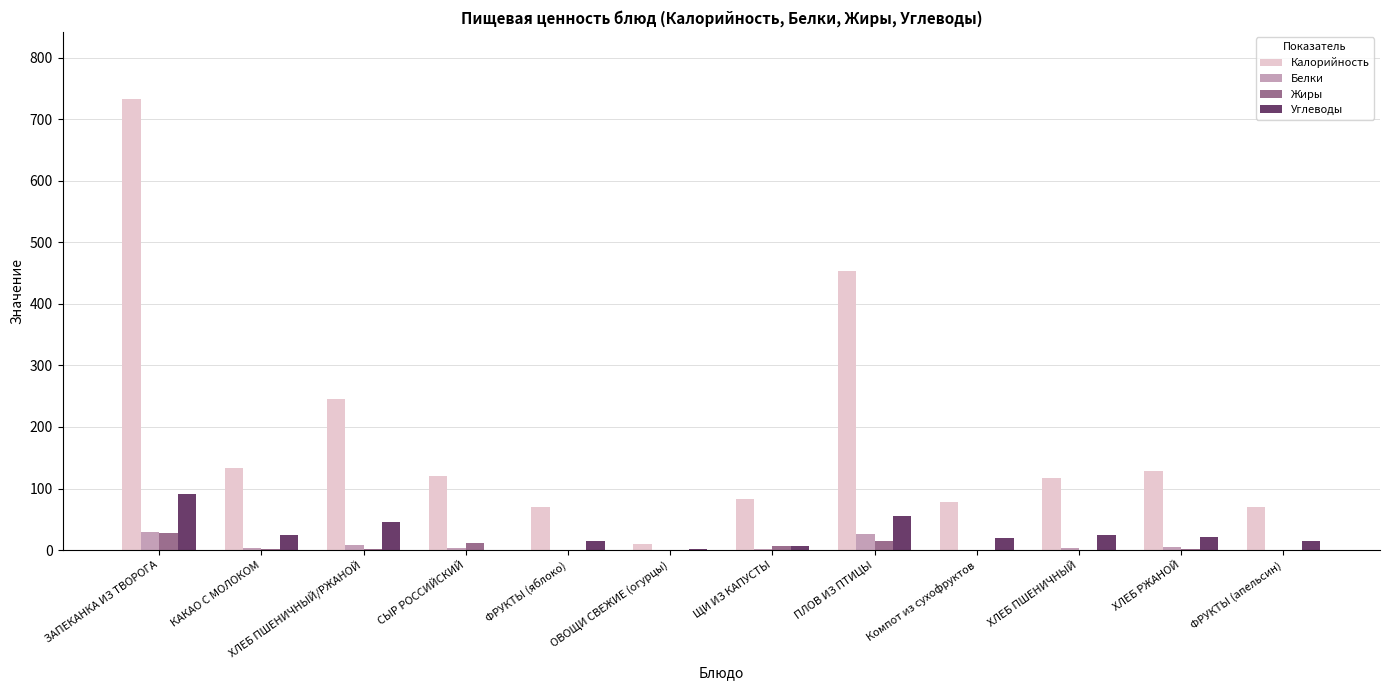

Count the number of data series in this chart.

4